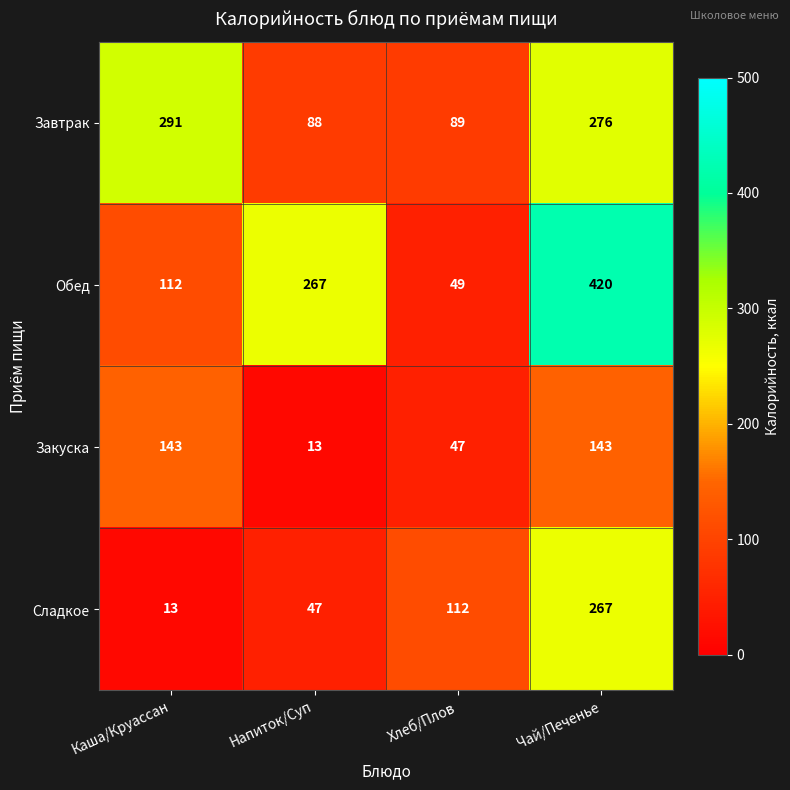

Reading left to right, what are all the values shown in this chart?

Завтрак: Каша/Круассан=291	Напиток/Суп=88	Хлеб/Плов=89	Чай/Печенье=276
Обед: Каша/Круассан=112	Напиток/Суп=267	Хлеб/Плов=49	Чай/Печенье=420
Закуска: Каша/Круассан=143	Напиток/Суп=13	Хлеб/Плов=47	Чай/Печенье=143
Сладкое: Каша/Круассан=13	Напиток/Суп=47	Хлеб/Плов=112	Чай/Печенье=267